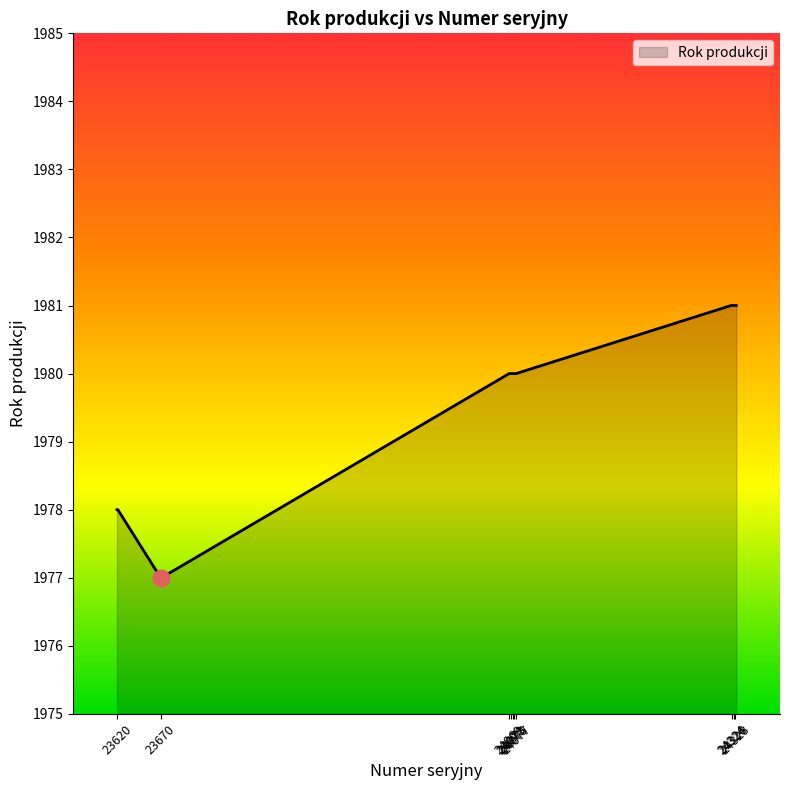

What is the maximum value shown in the chart?

1981